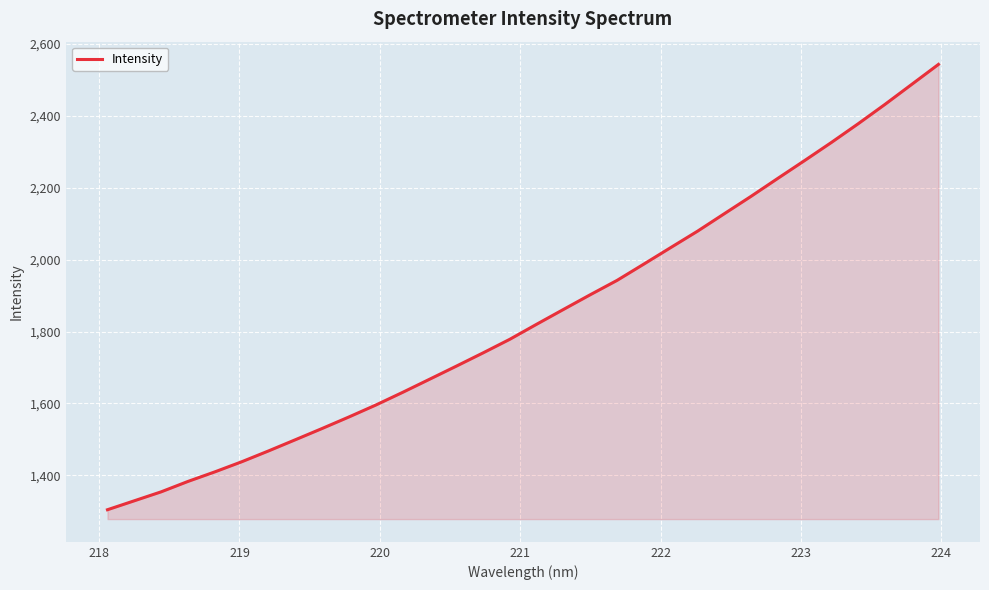

What is the difference between the maximum and minimum values?

1239.4